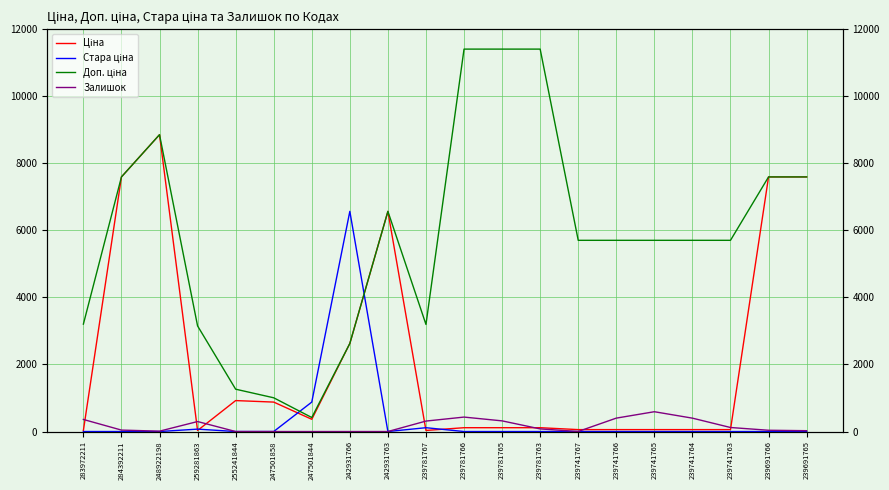

Between 239741767 and 239691766, which series saw the biggest shift?

Ціна